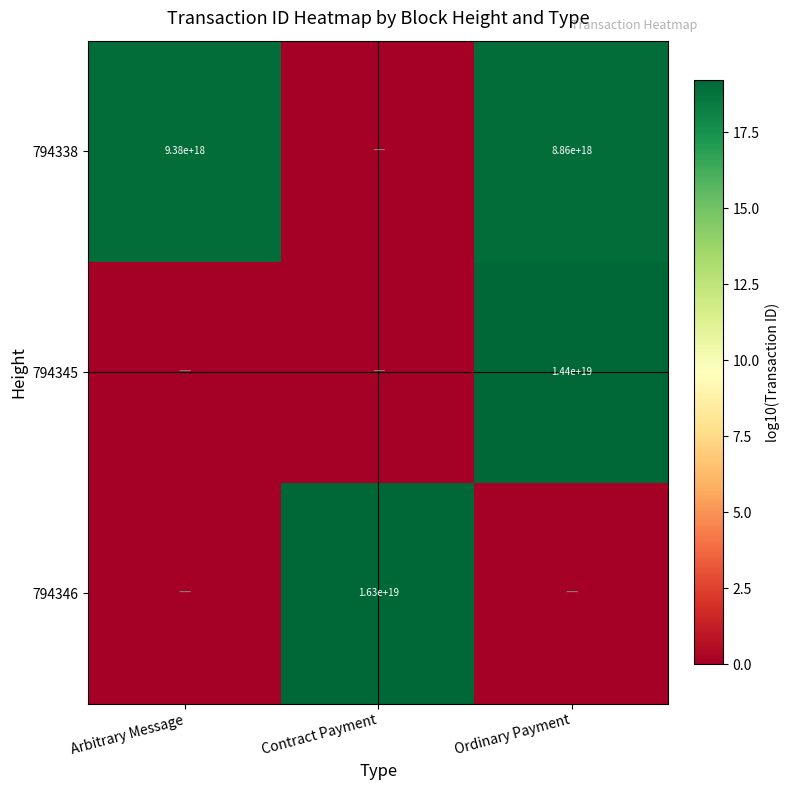

The value of 794346 at Contract Payment is 16300000000000000000. True or false?

True